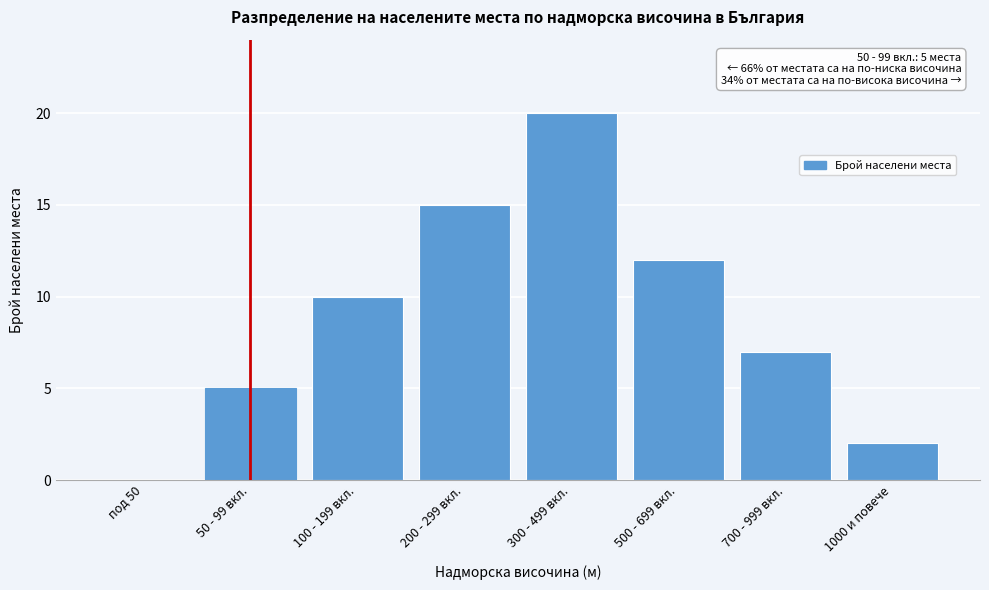

Reading left to right, extract all data points from this chart.

под 50=0	50 - 99 вкл.=5	100 - 199 вкл.=10	200 - 299 вкл.=15	300 - 499 вкл.=20	500 - 699 вкл.=12	700 - 999 вкл.=7	1000 и повече=2